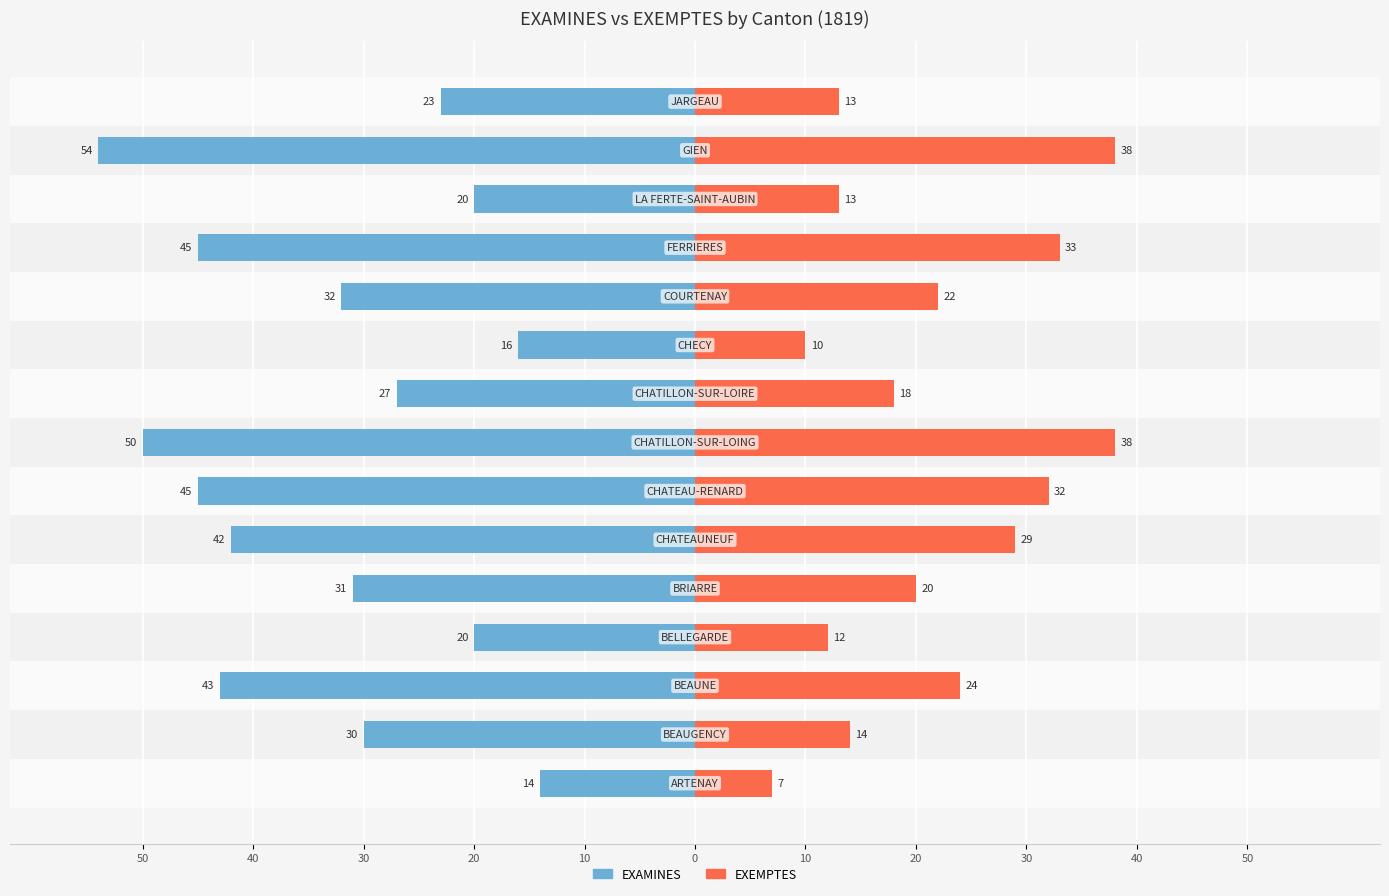

Reading left to right, extract all data points from this chart.

EXAMINES: -14	-30	-43	-20	-31	-42	-45	-50	-27	-16	-32	-45	-20	-54	-23
EXEMPTES: 7	14	24	12	20	29	32	38	18	10	22	33	13	38	13